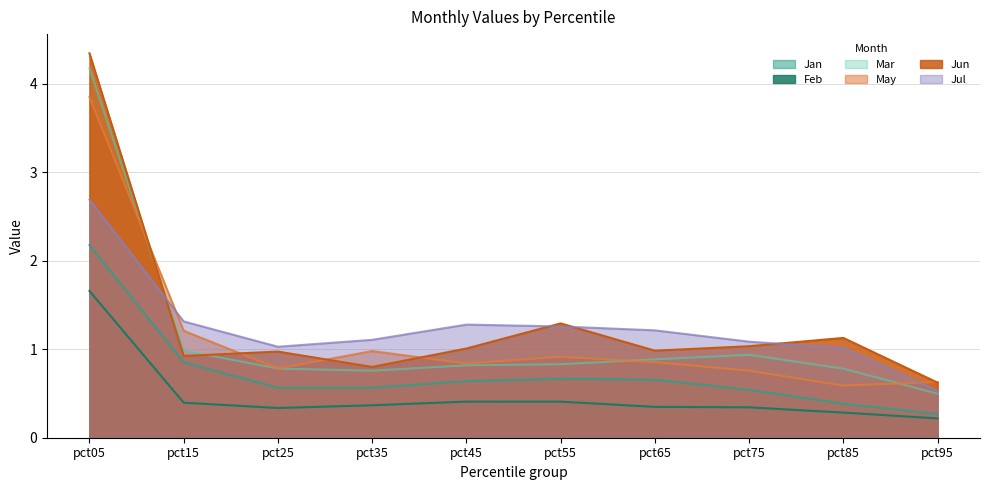

List the series in order of their peak value, highest first.

Jun, Mar, May, Jul, Jan, Feb